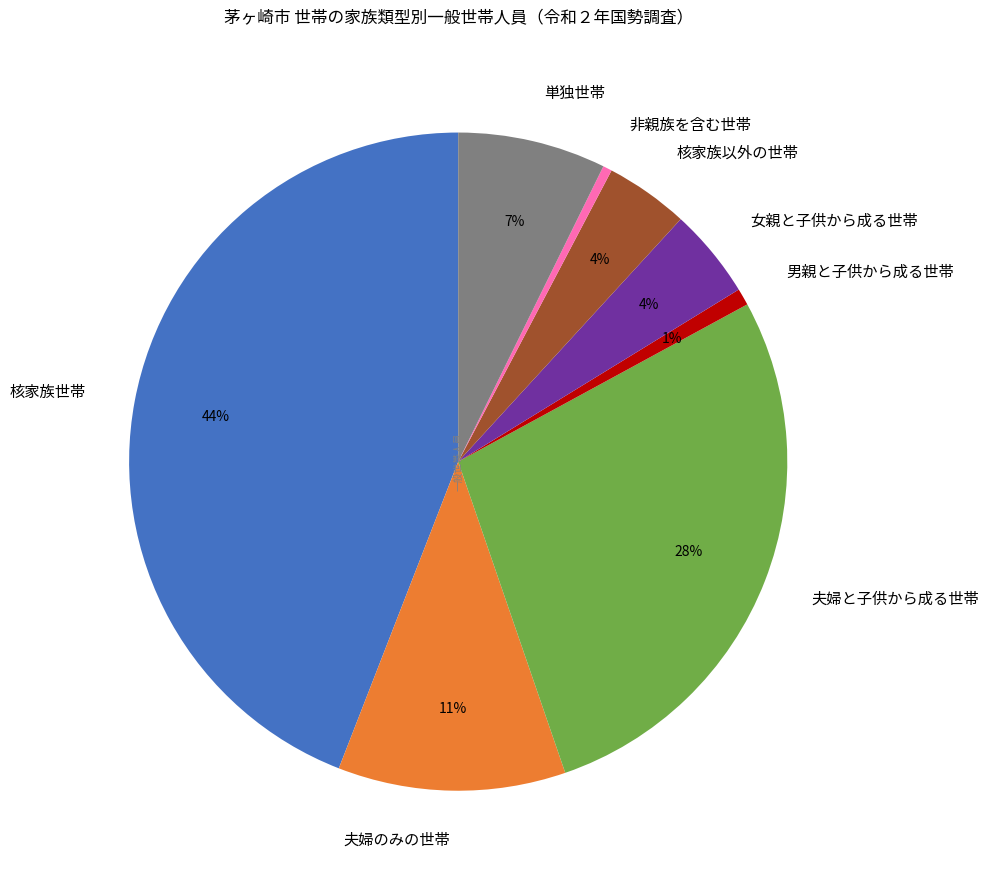

How many segments does this pie chart have?

8